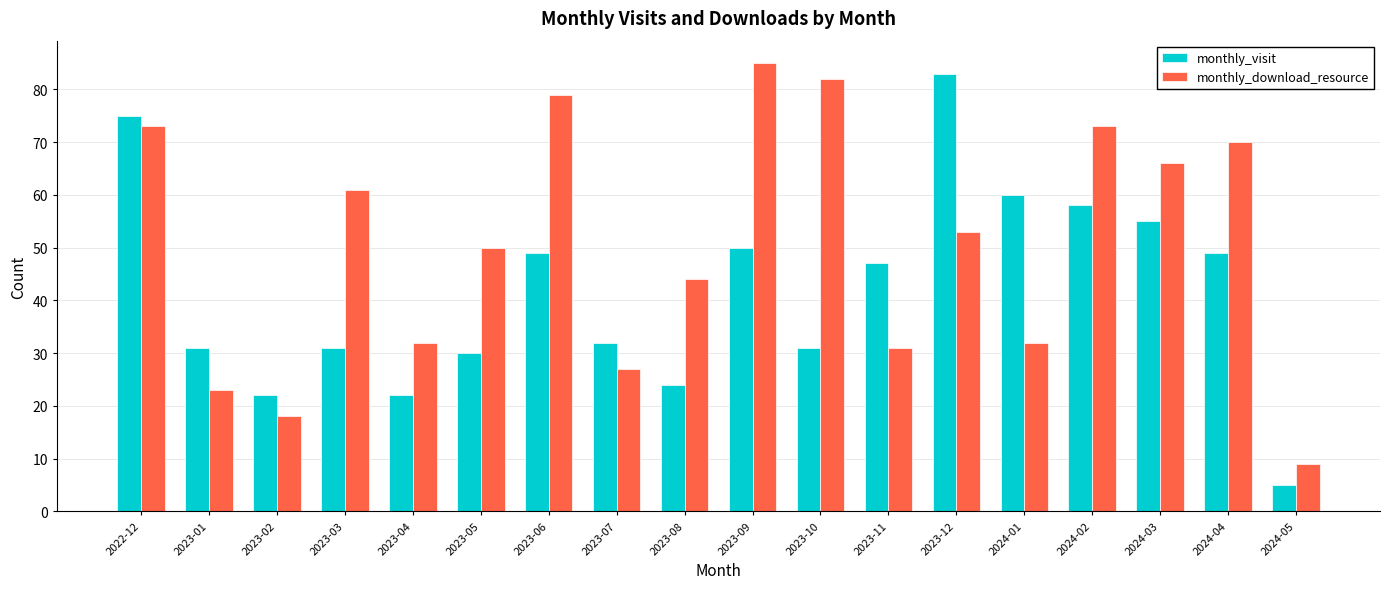

What value does the monthly_download_resource series have at 2023-05, to the nearest 10?

50